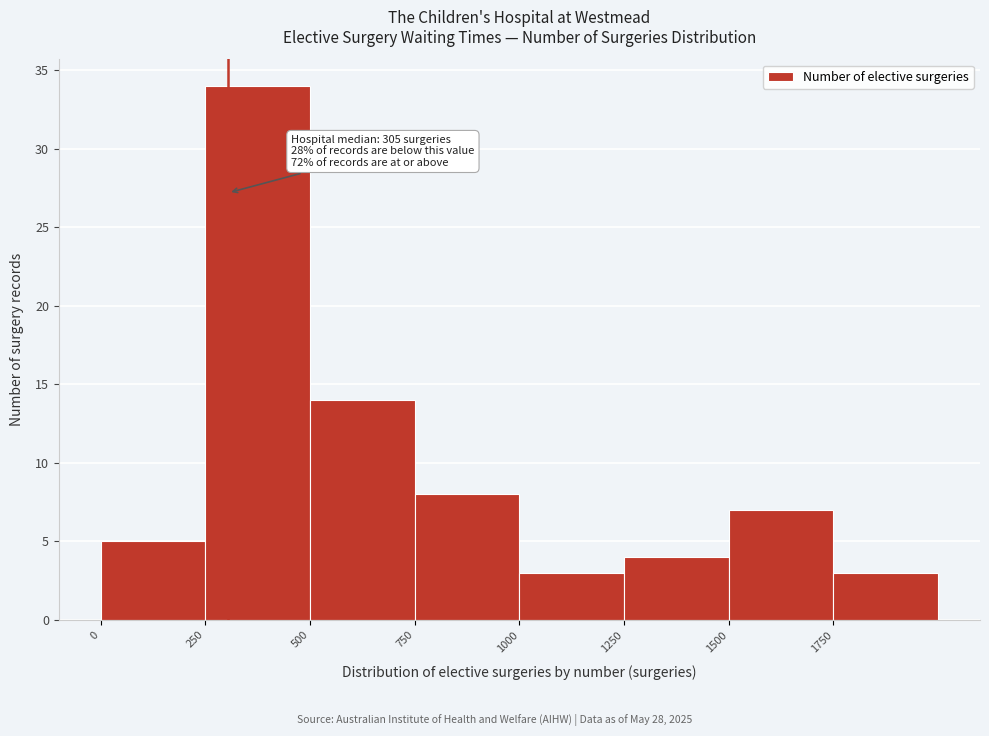

Over which range of the x-axis is the bar tallest?

250 to 500